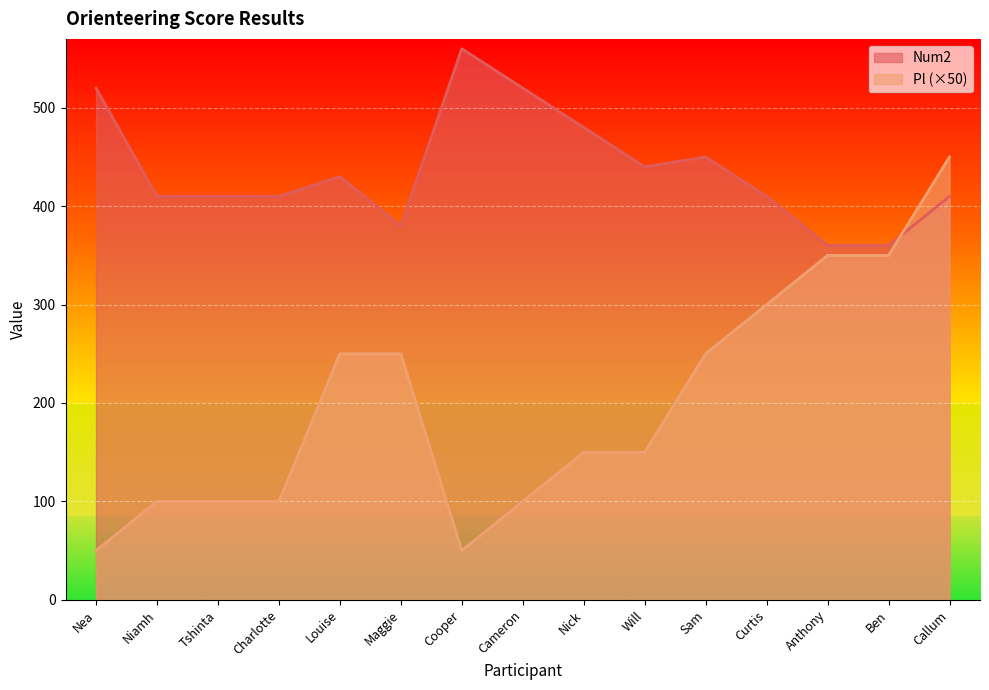

How many times do Pl and Num2 cross each other?

1